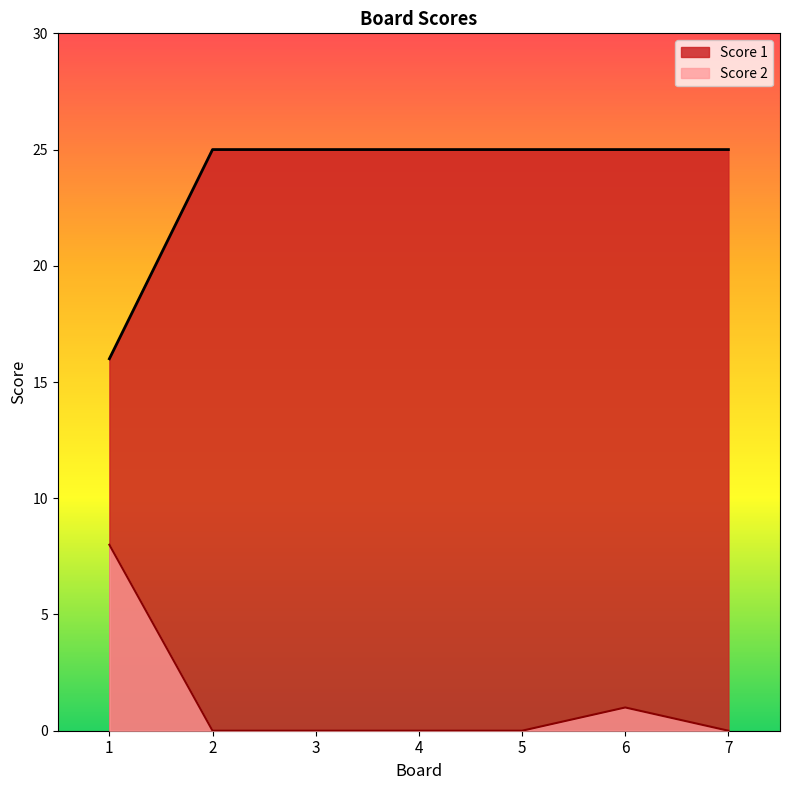

True or false: Score 2 has more than 0 points higher than both neighbors.

True